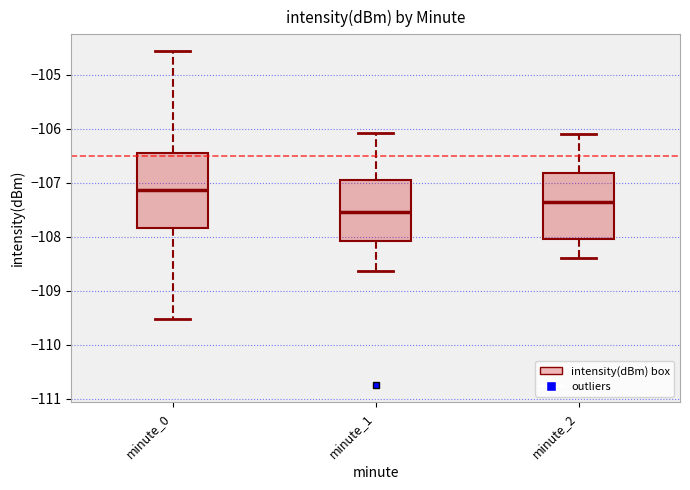

Where does the median line of the box for minute_0 sit on the y-axis? The values are not printed on the chart, so give them approximately, as read against the axis.

-107.1